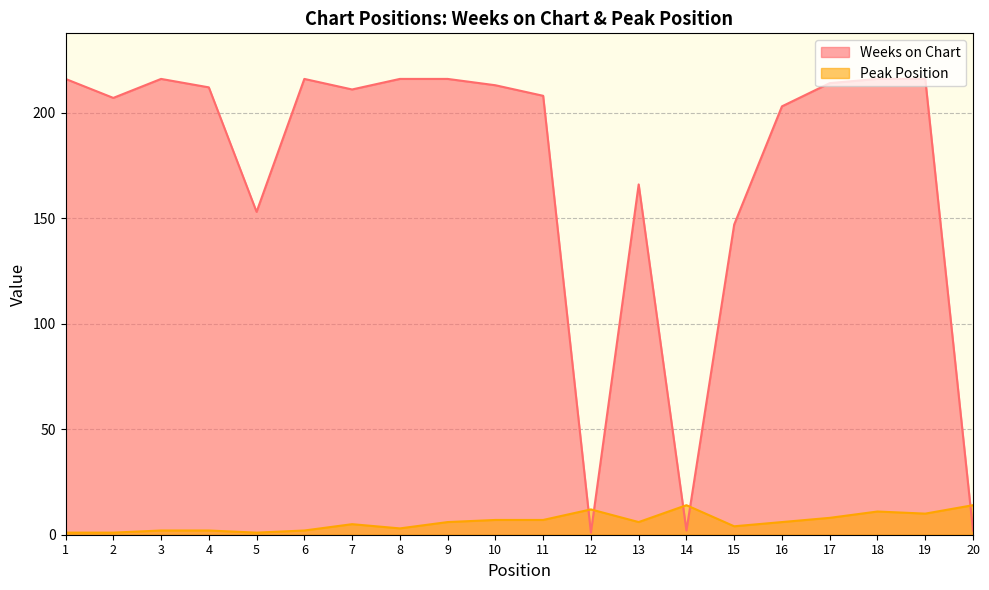

What is the difference between the Weeks on Chart values at 5 and 17?

61